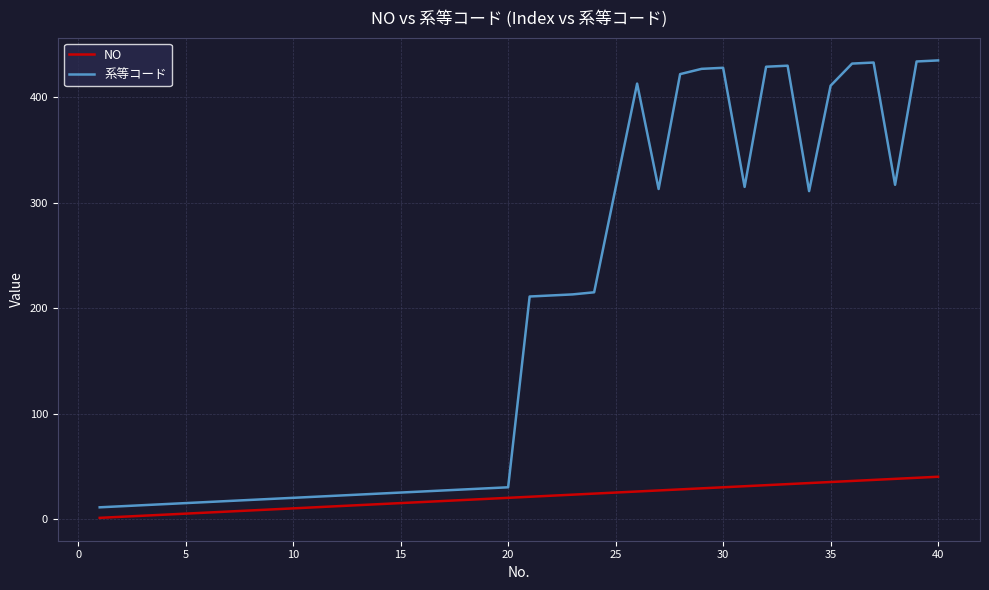

What is the difference between the maximum and minimum values in the NO series?

39